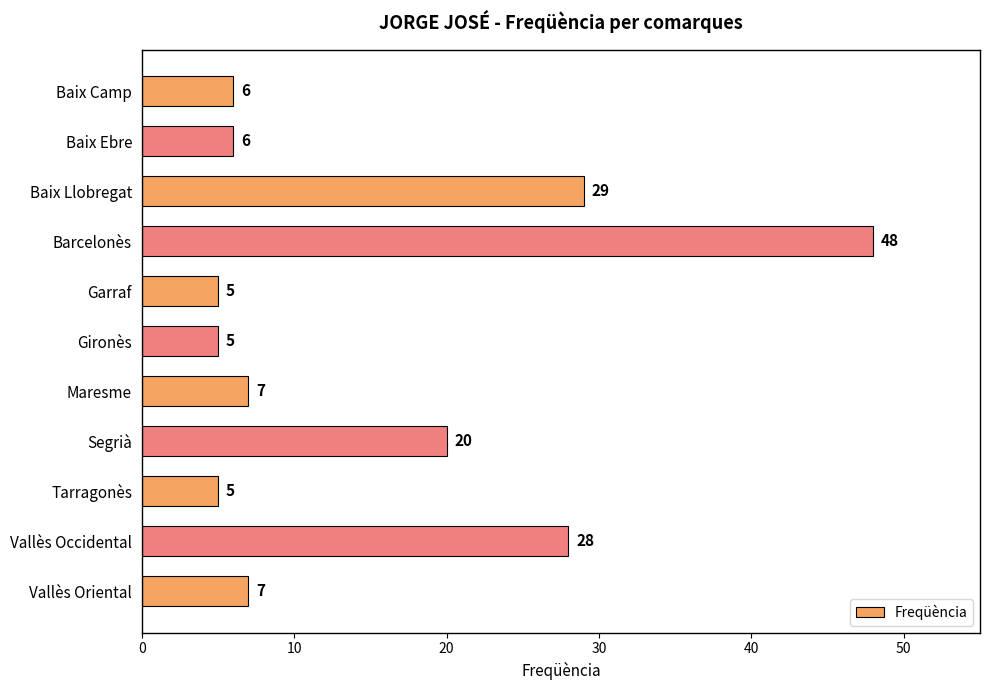

What is the difference between the maximum and minimum values?

43